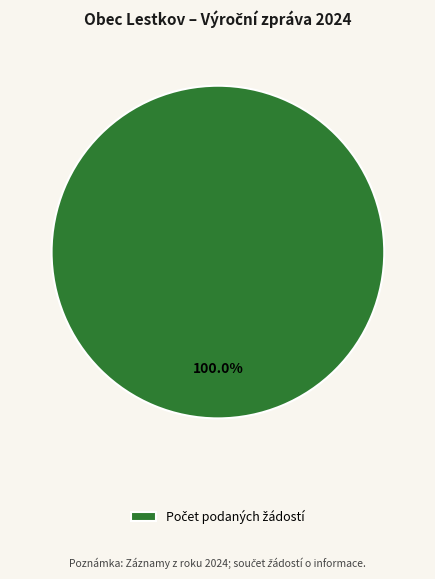

Is there any slice that represents more than half of the pie?

Yes